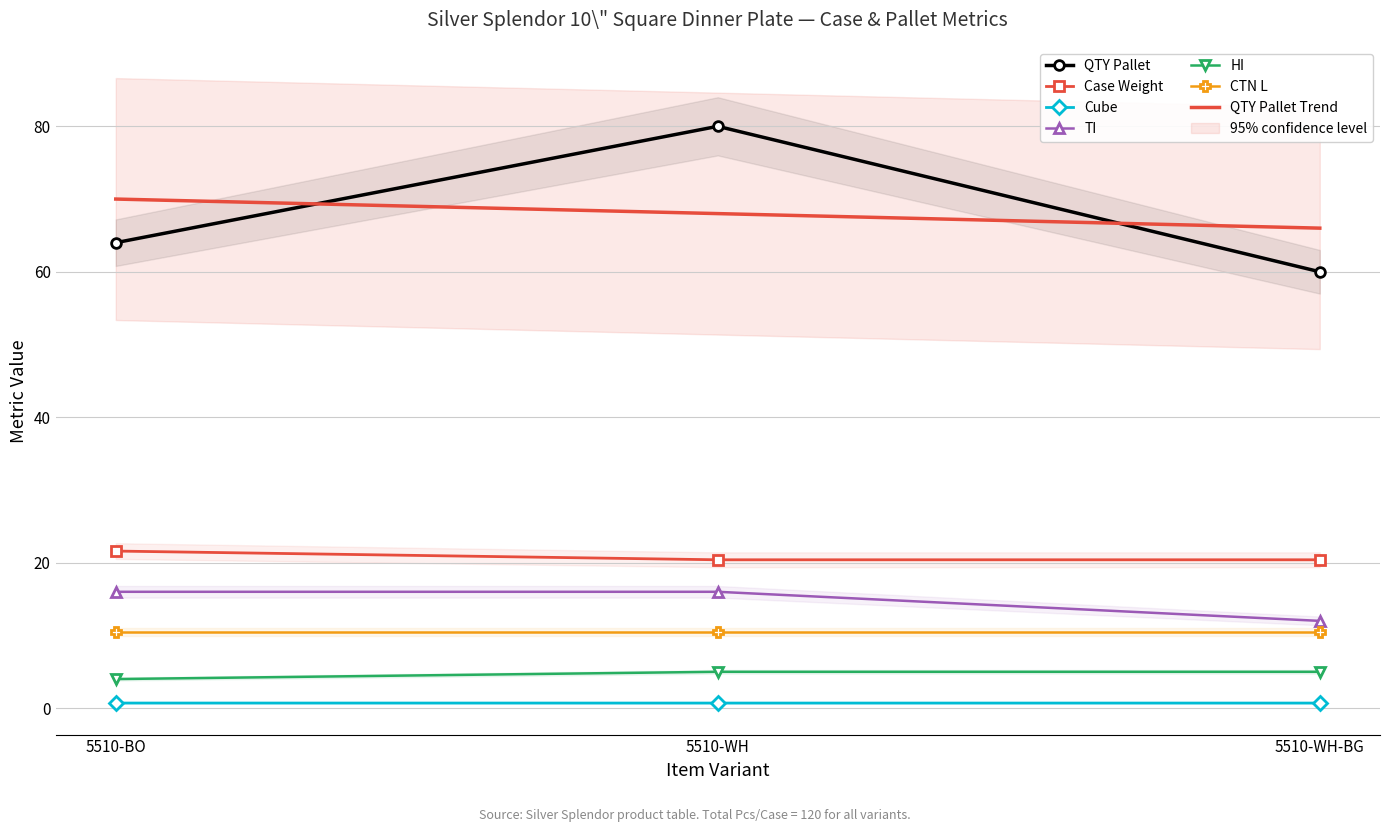

Which category has the highest value across all series?

5510-WH